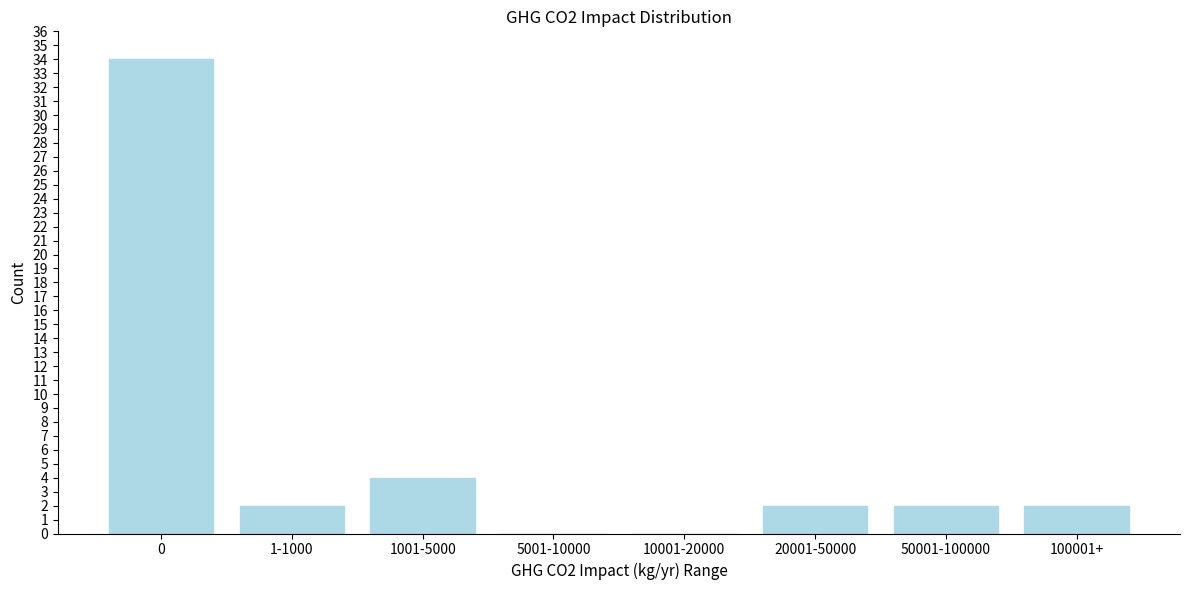

Reading right to left, transcribe all the data shown in this chart.

100001+=2	50001-100000=2	20001-50000=2	10001-20000=0	5001-10000=0	1001-5000=4	1-1000=2	0=34